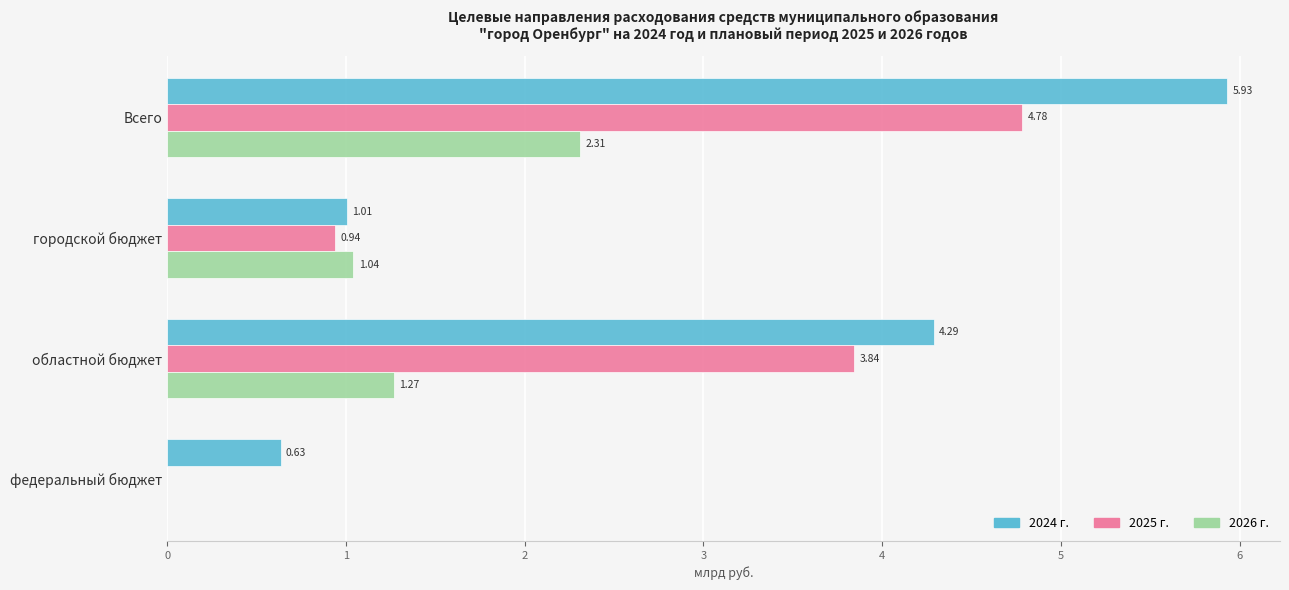

Count the number of data series in this chart.

3